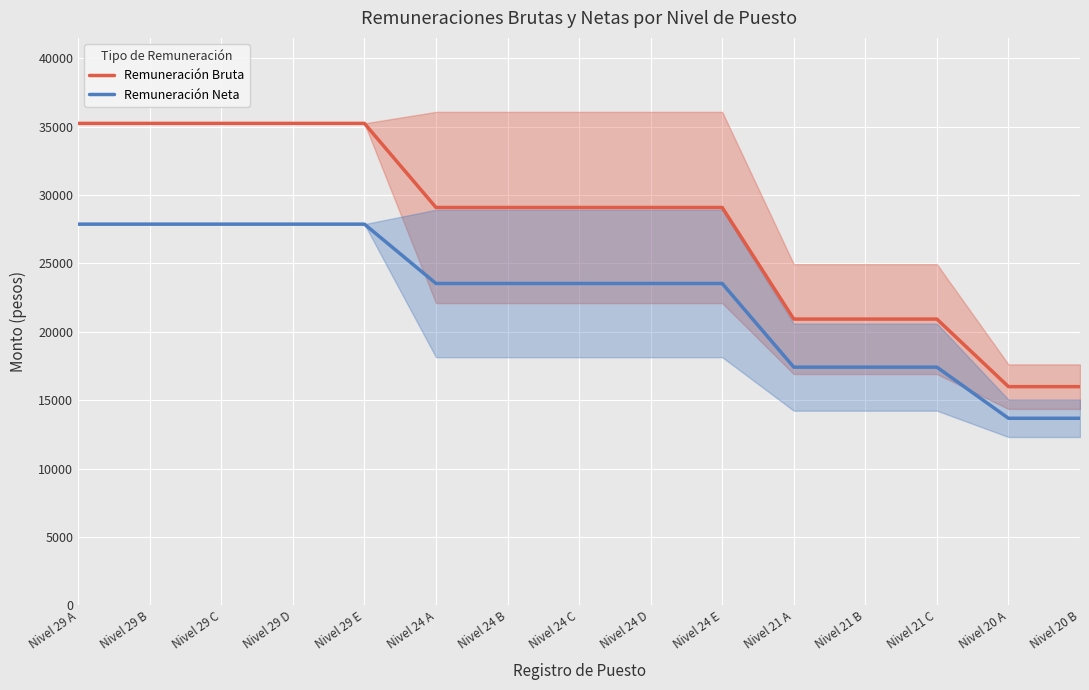

What is the sum of all Remuneración Bruta values?

416490.0